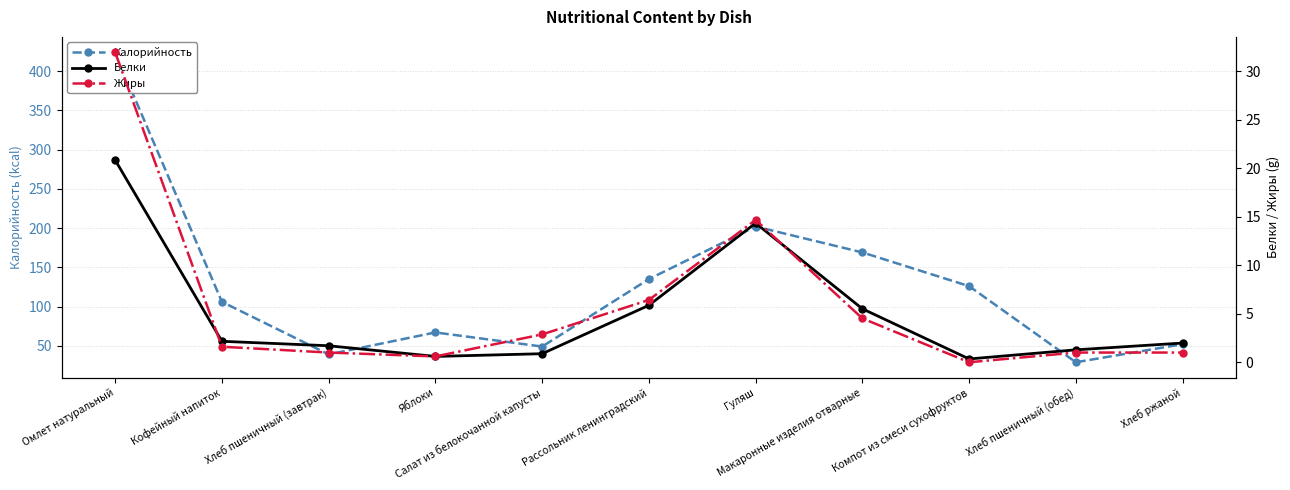

True or false: Калорийность has more than 0 points higher than both neighbors.

True